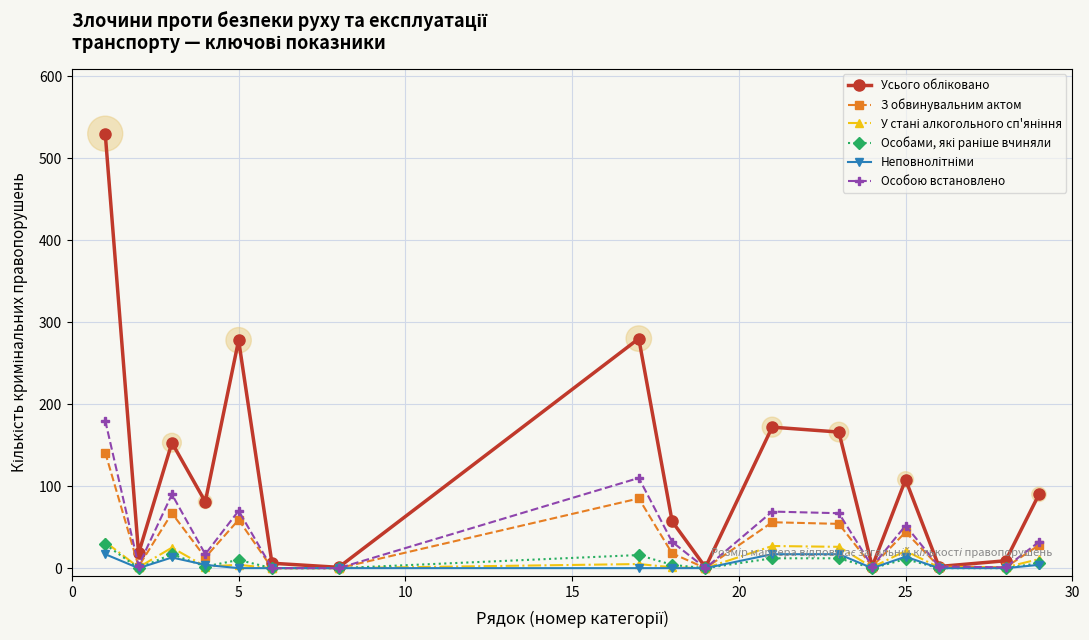

At how many categories does at least one series exceed 243?

3